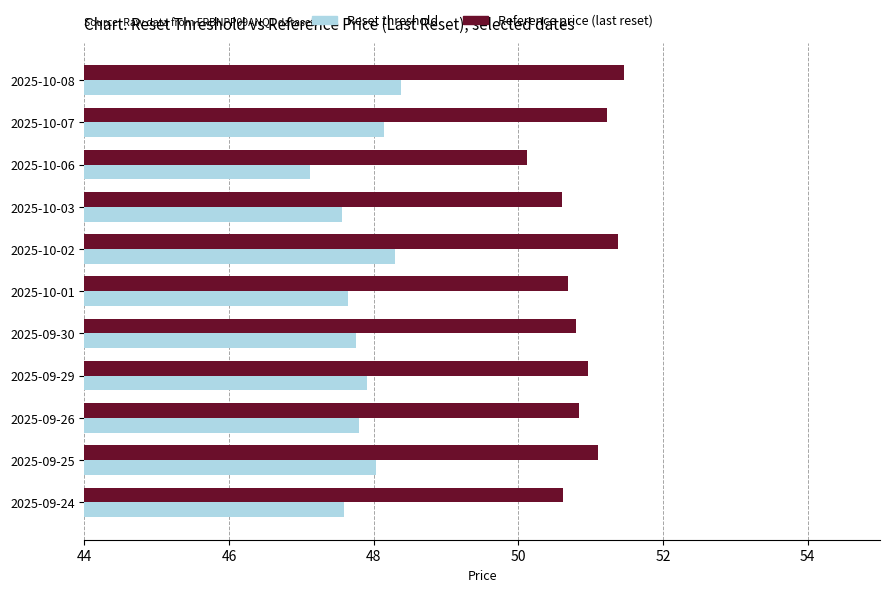

What is the lowest value of the Reset threshold series?

47.1